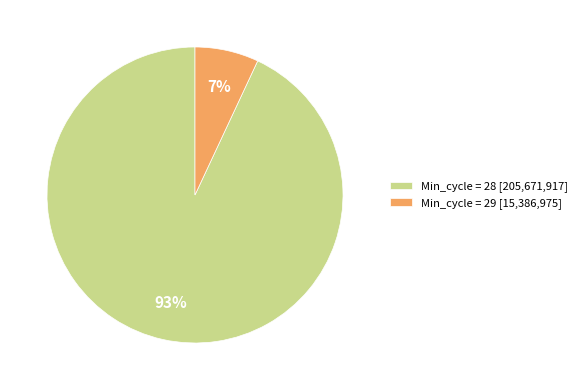

Between Min_cycle = 29 [15,386,975] and Min_cycle = 28 [205,671,917], which is larger?

Min_cycle = 28 [205,671,917]